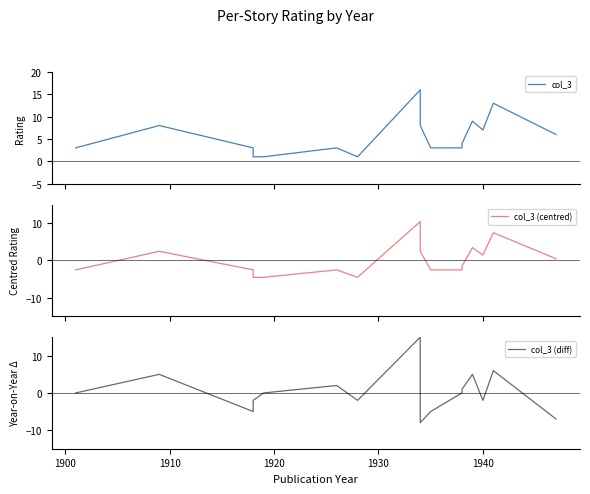

What are all the series names shown in the legend?

col_3, col_3 (centred), col_3 (diff)